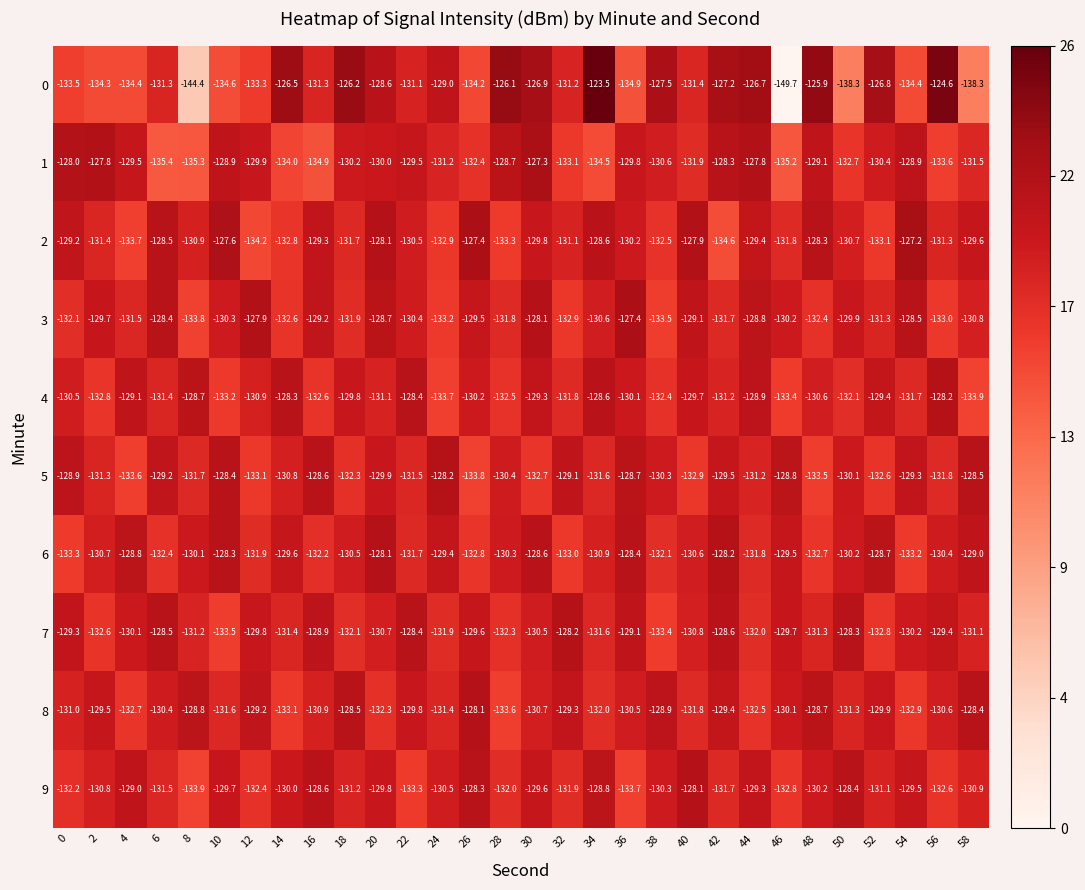

How many values in the 2 series are below -130?

17